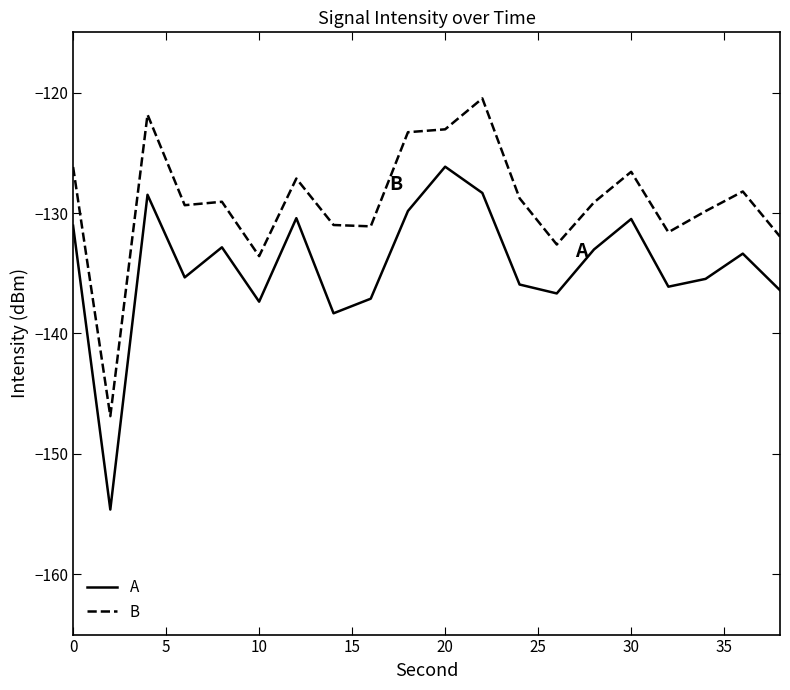

Rank the series by their average value, from lowest to highest.

A, B